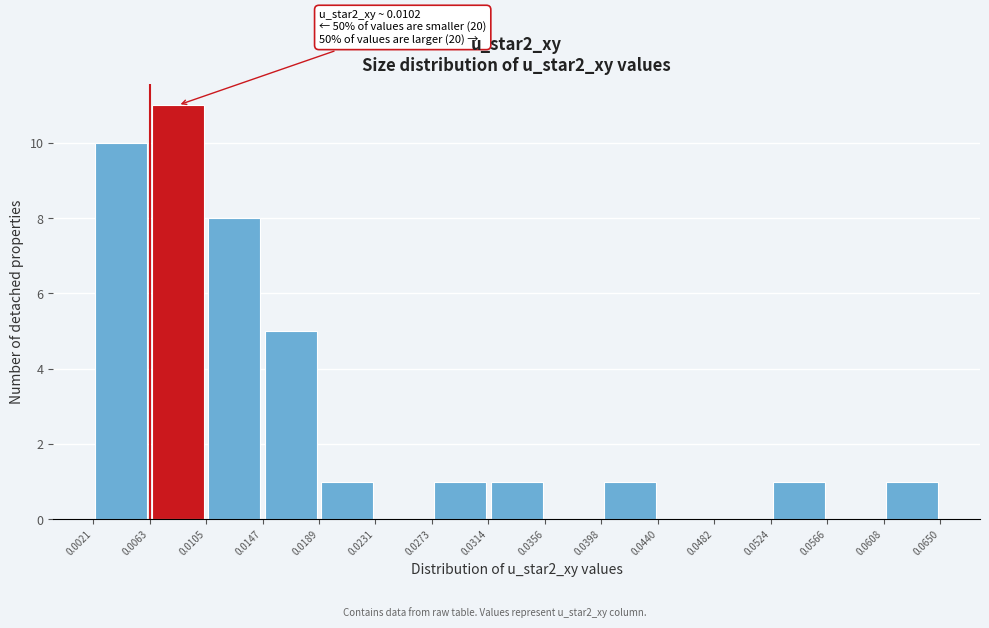

Which range on the x-axis has the tallest bar?

0.0063 to 0.0105